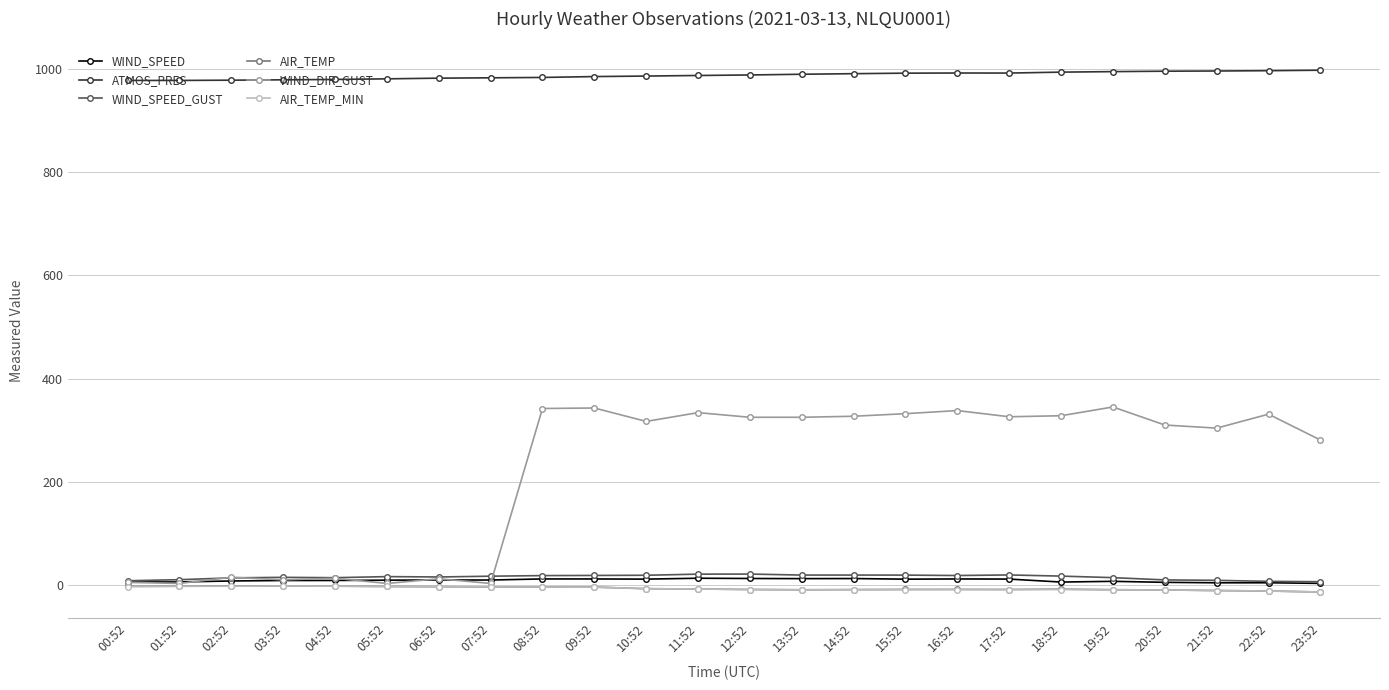

True or false: WIND_SPEED has more than 0 interior local peaks.

True